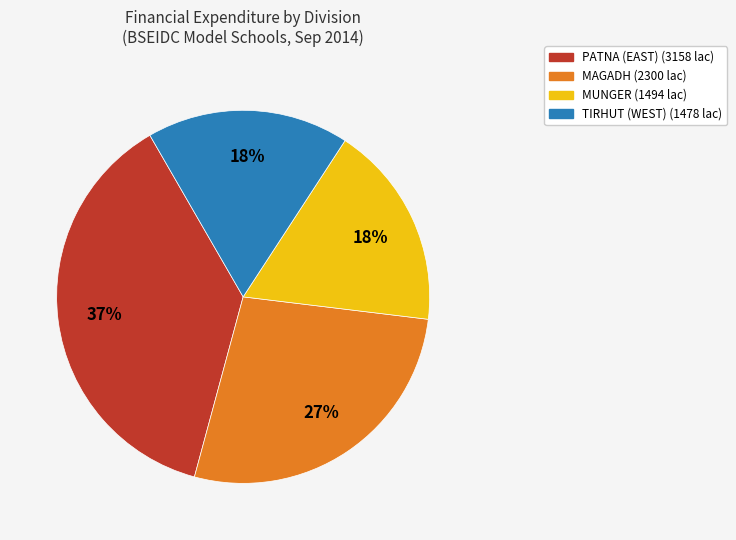

To the nearest percent, what is the average slice percentage?

25%